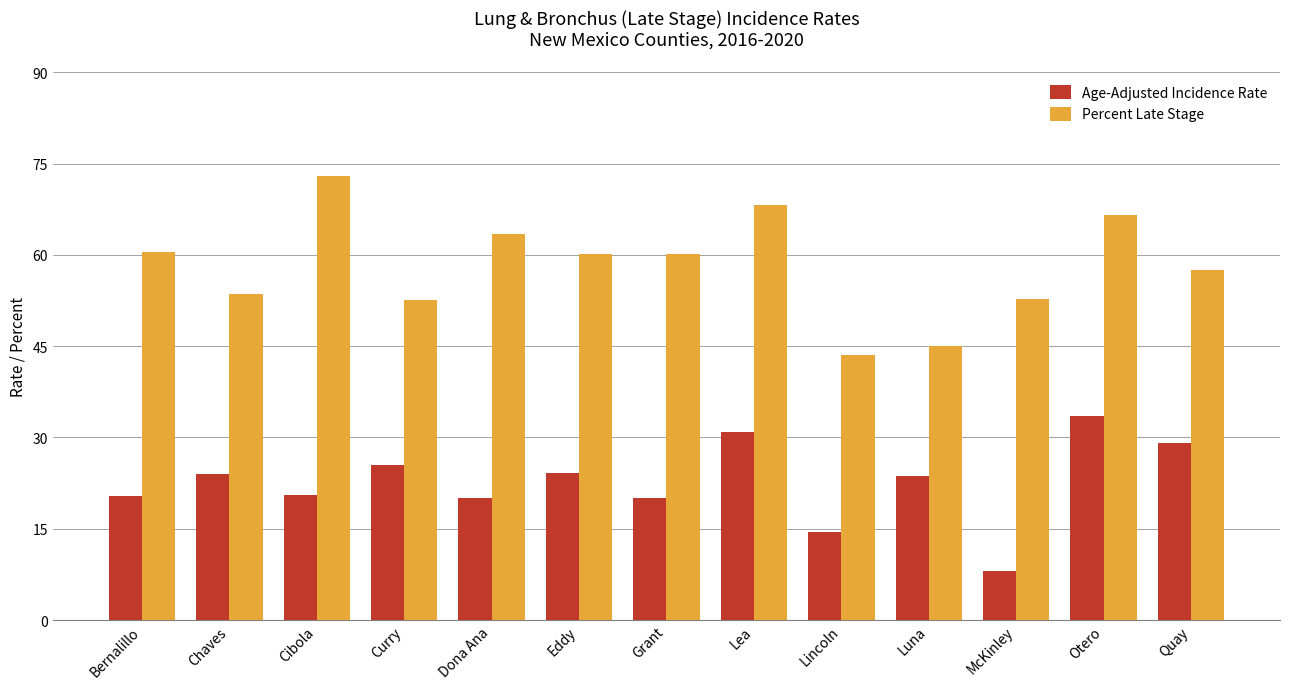

What are all the series names shown in the legend?

Age-Adjusted Incidence Rate, Percent Late Stage